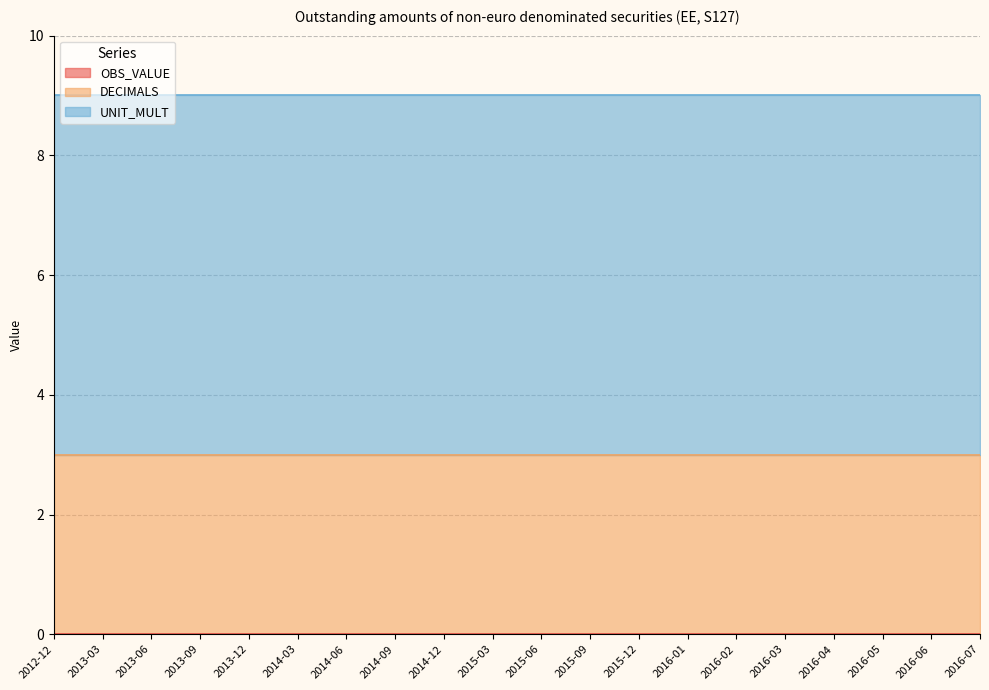

How many lines are shown in the chart?

3